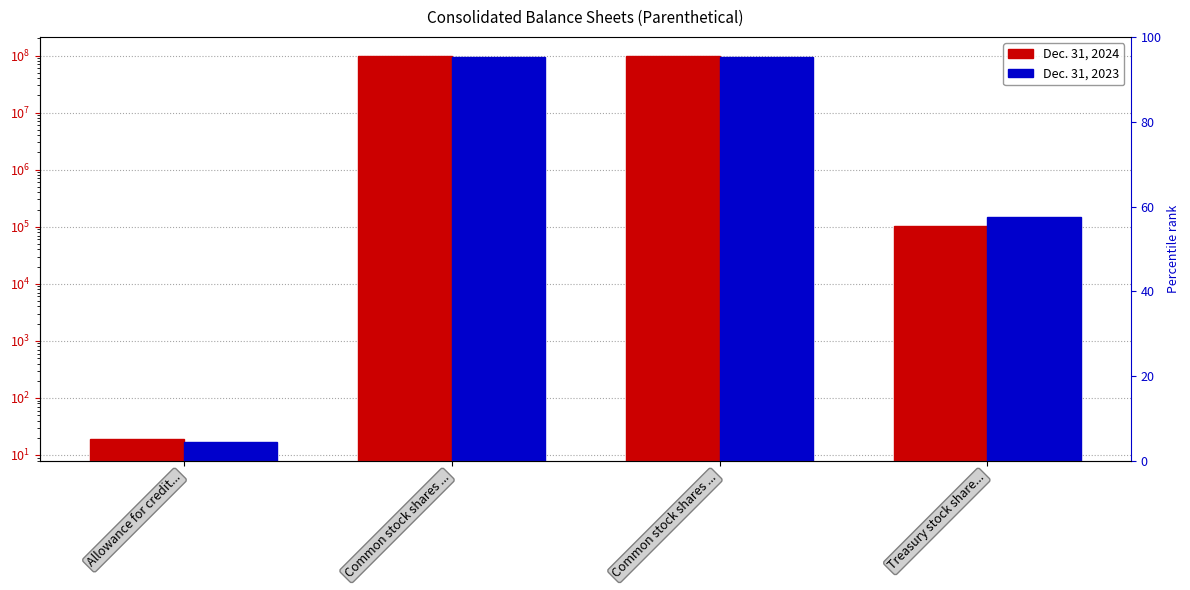

Rank the categories by Dec. 31, 2024 value from highest to lowest.

Common stock shares ..., Common stock shares ..., Treasury stock share..., Allowance for credit...